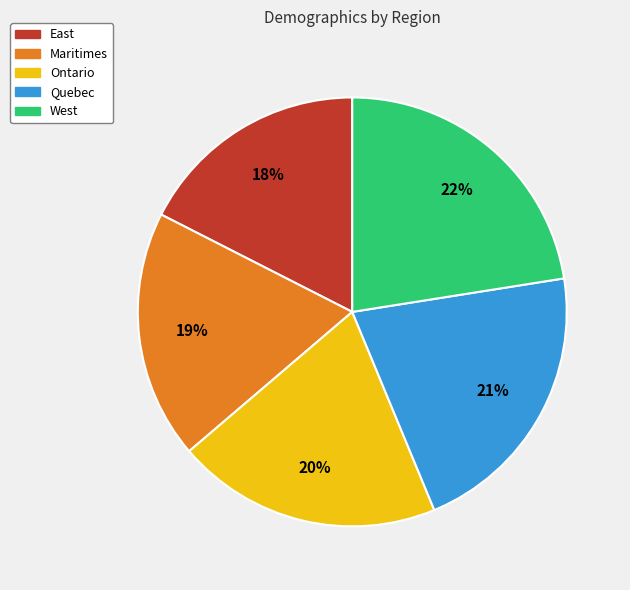

Approximately how many times larger is the value at Maritimes compared to Quebec?

0.9